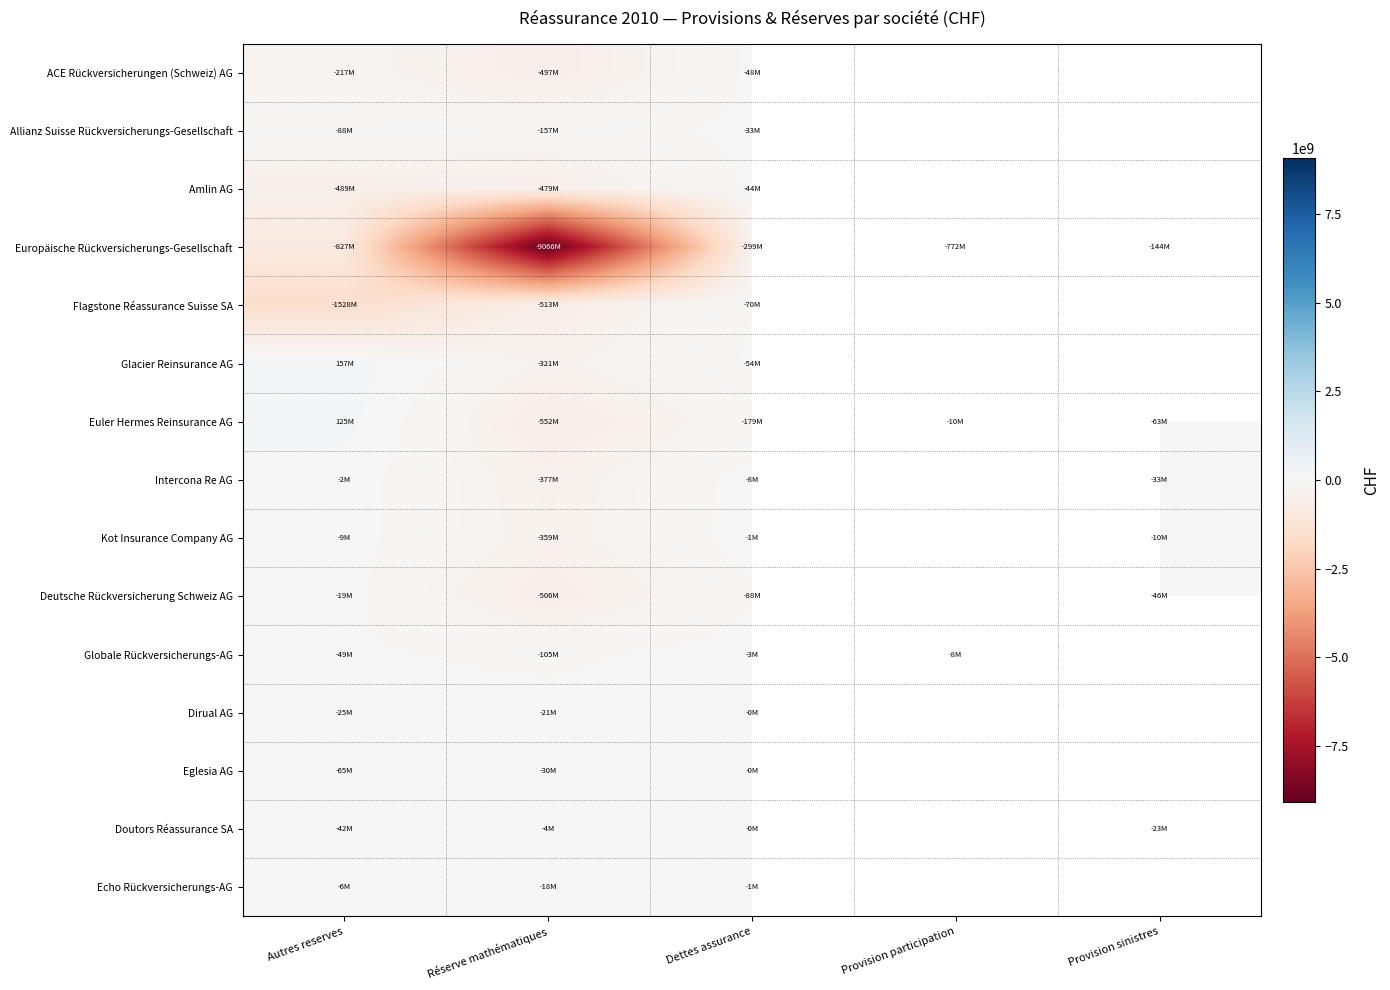

Where does the Intercona Re AG series first go above -8417554?

Autres reserves